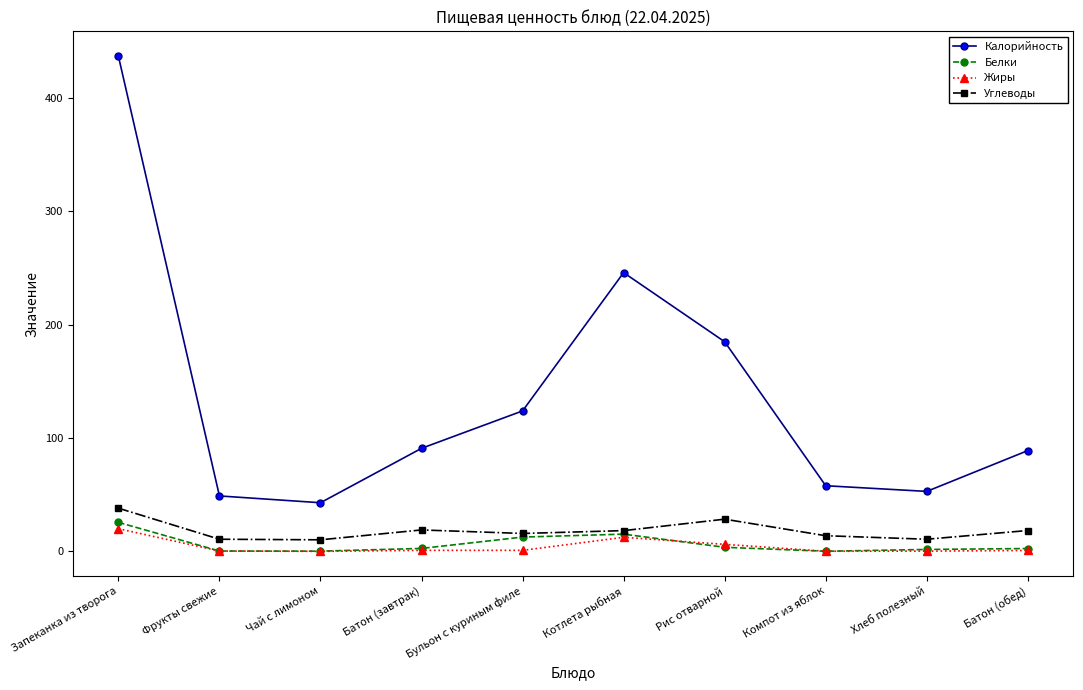

Does the chart have visible grid lines?

No